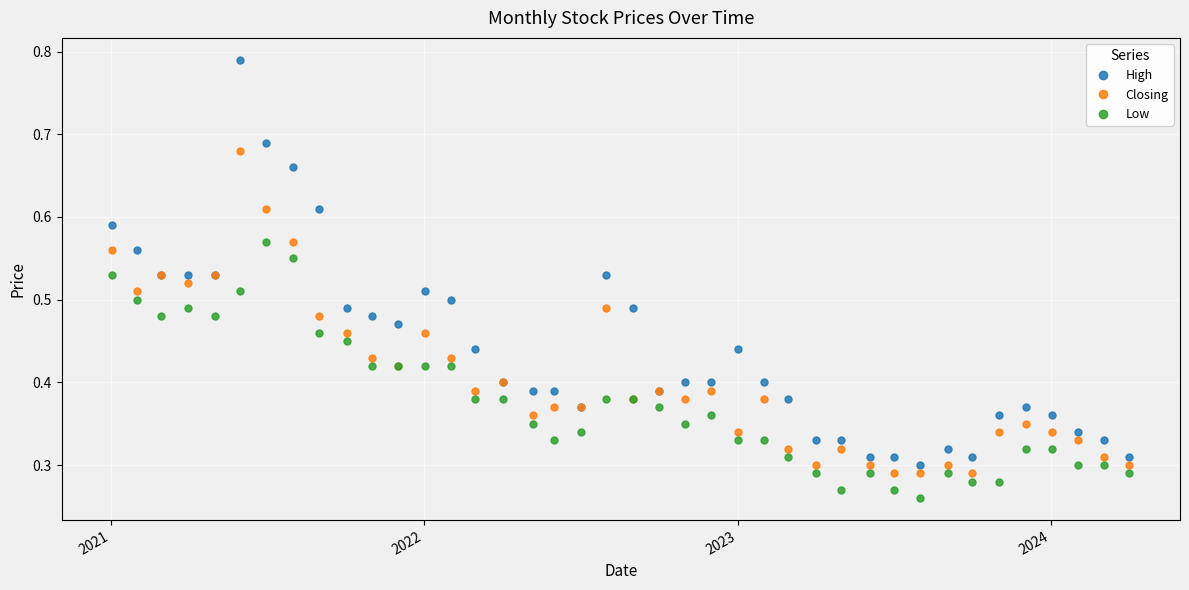

At how many categories does at least one series exceed 0?

40